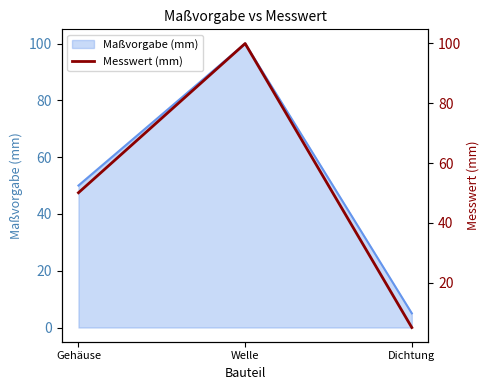

Which has a higher value, Gehäuse or Welle?

Welle